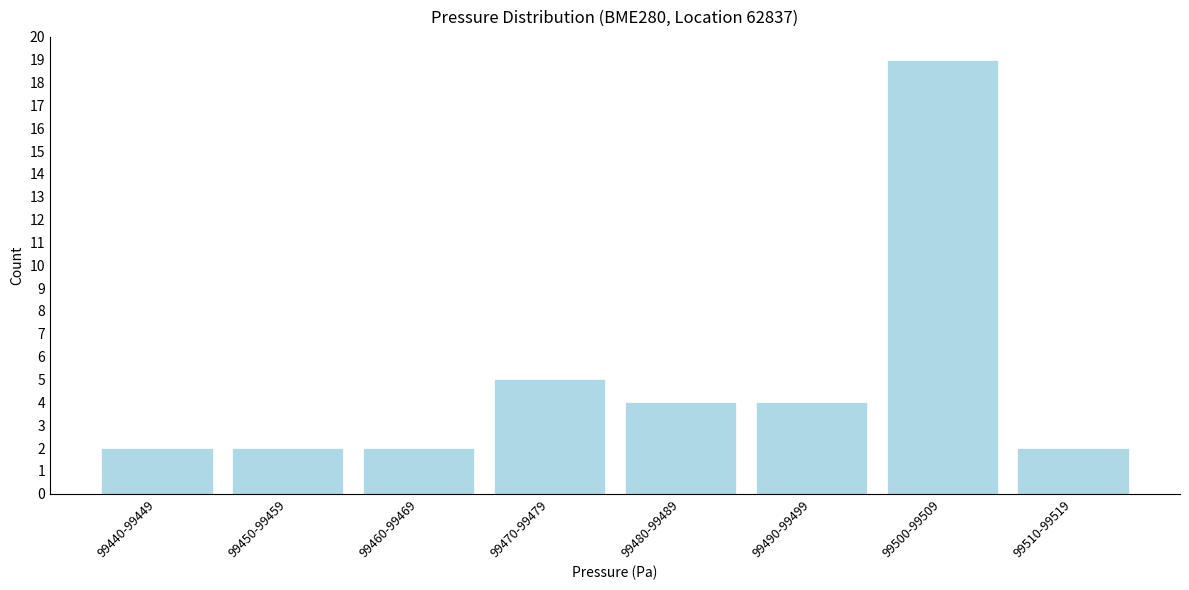

Reading right to left, extract all data points from this chart.

99510-99519=2	99500-99509=19	99490-99499=4	99480-99489=4	99470-99479=5	99460-99469=2	99450-99459=2	99440-99449=2